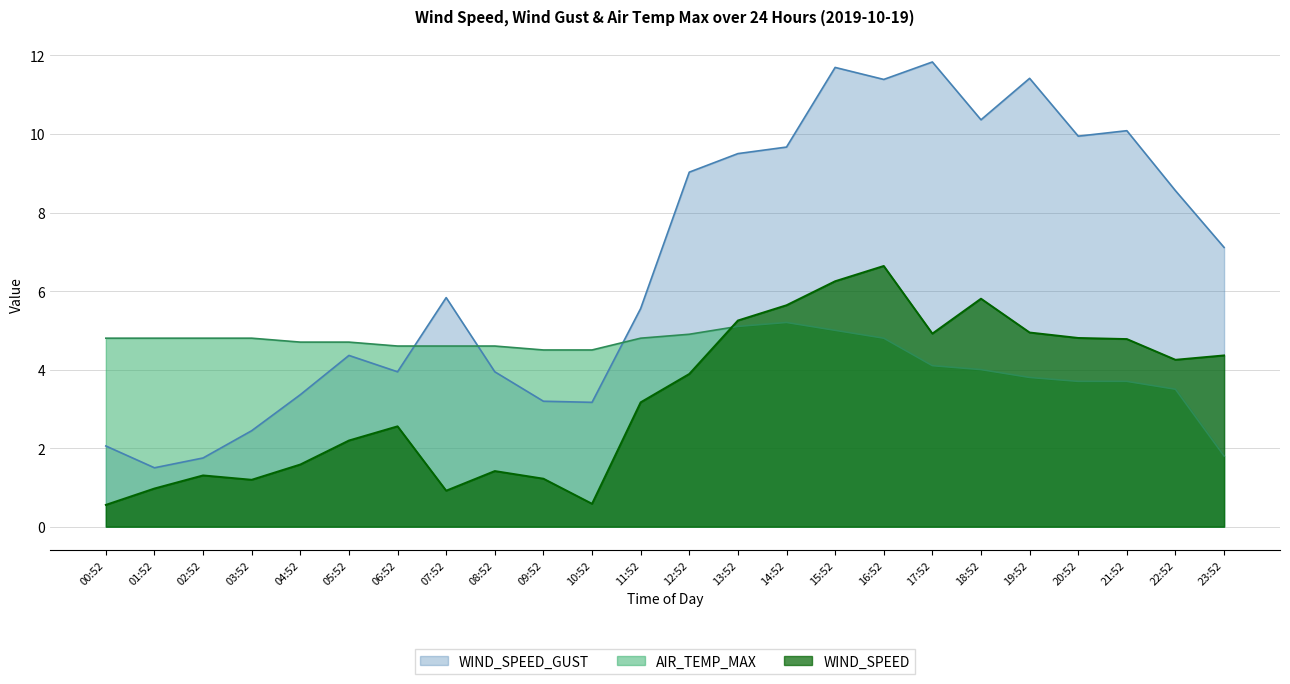

Between 05:52 and 06:52, which series saw the biggest shift?

WIND_SPEED_GUST